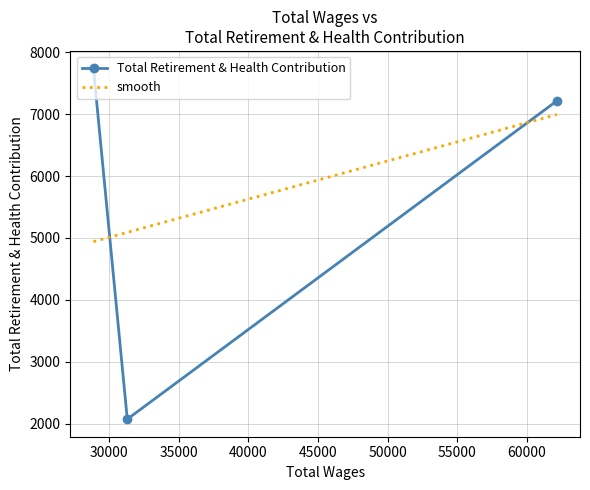

What is the maximum value for Total Retirement & Health Contribution?

7740.0